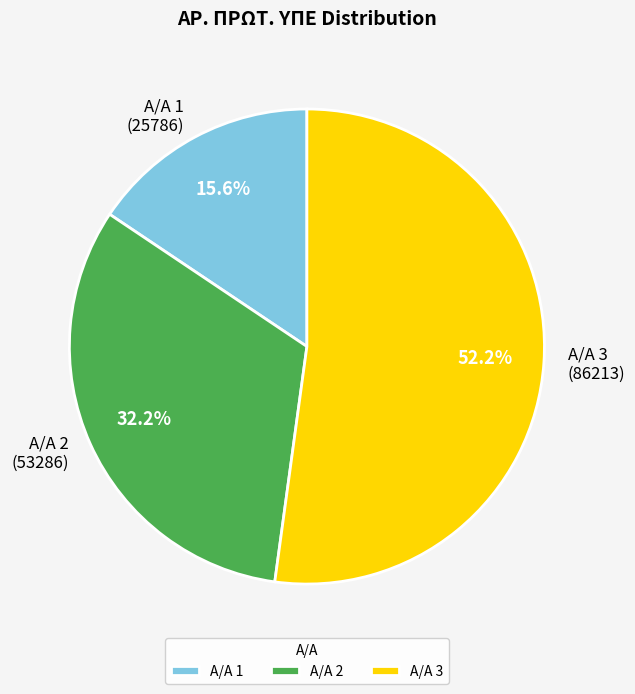

How much of the chart is everything except Α/Α 2 (53286)?

67.8%